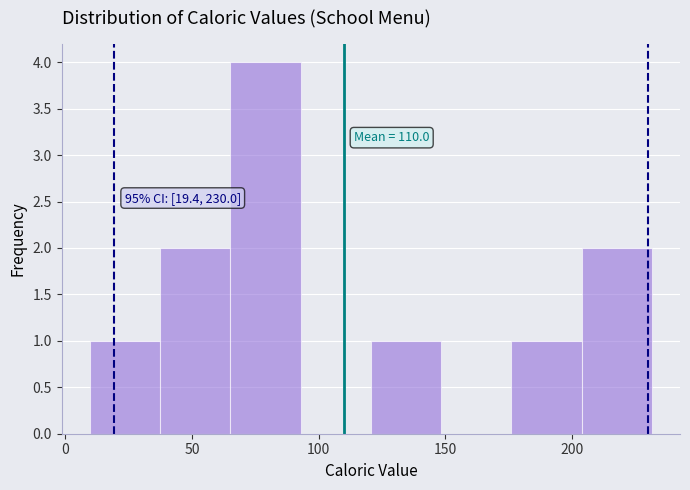

Which range on the x-axis has the tallest bar?

65 to 95